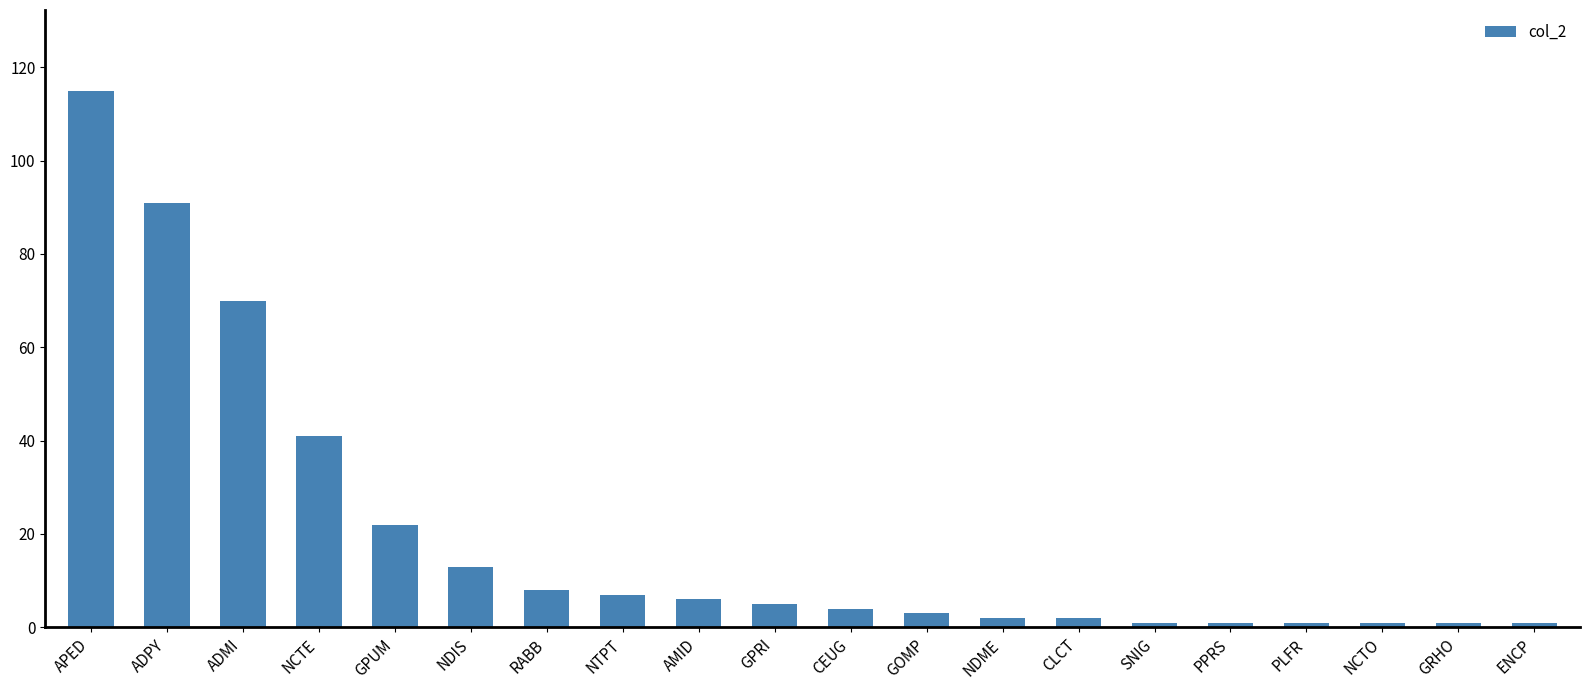

True or false: the data shows 130 at ADPY.

False